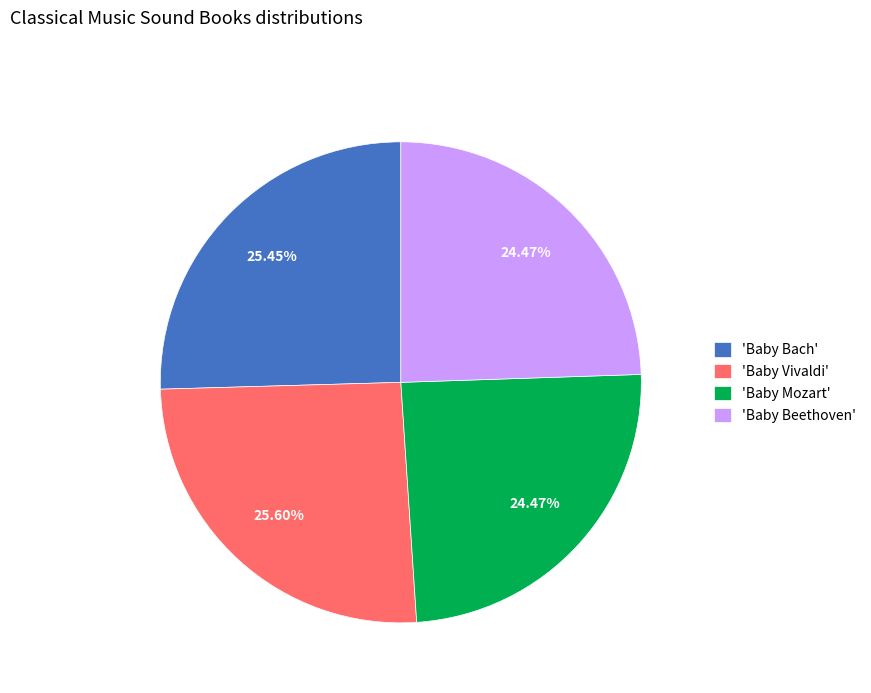

Which has a higher value, 'Baby Beethoven' or 'Baby Vivaldi'?

'Baby Vivaldi'